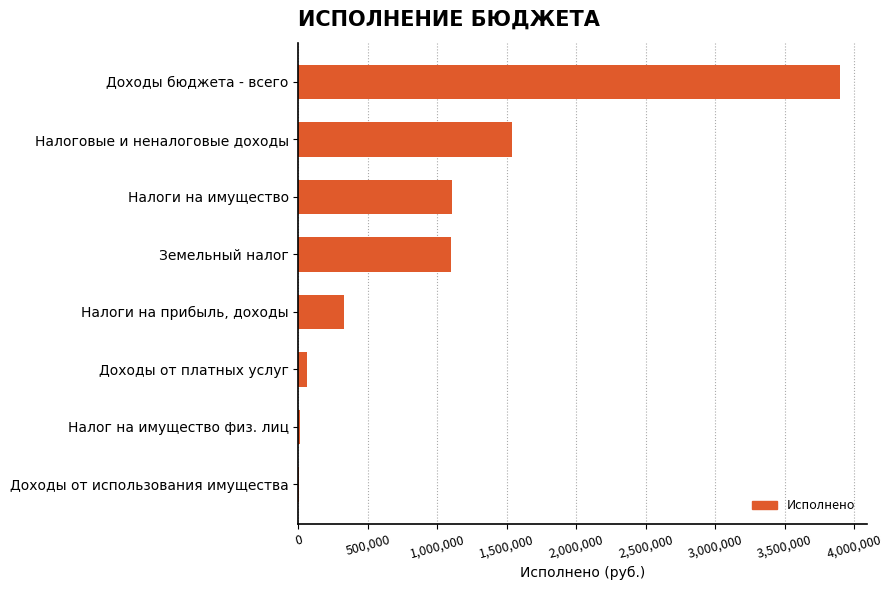

Which has a higher value, Налог на имущество физ. лиц or Земельный налог?

Земельный налог